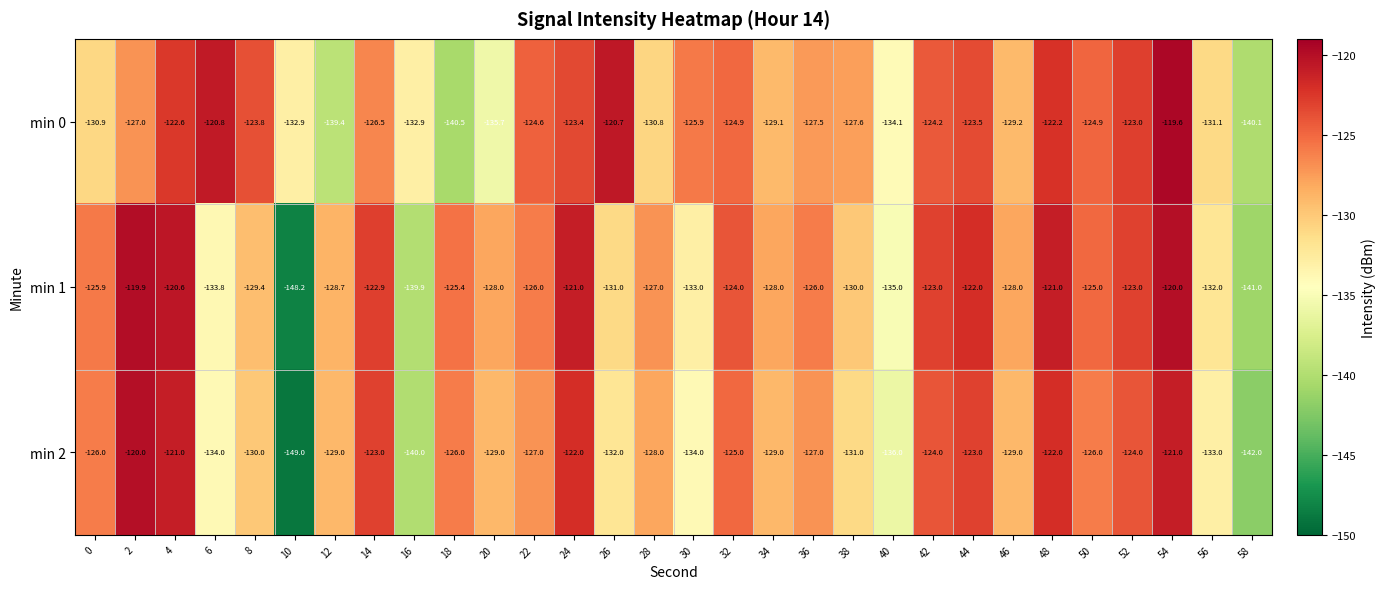

How many distinct data groups are displayed?

3